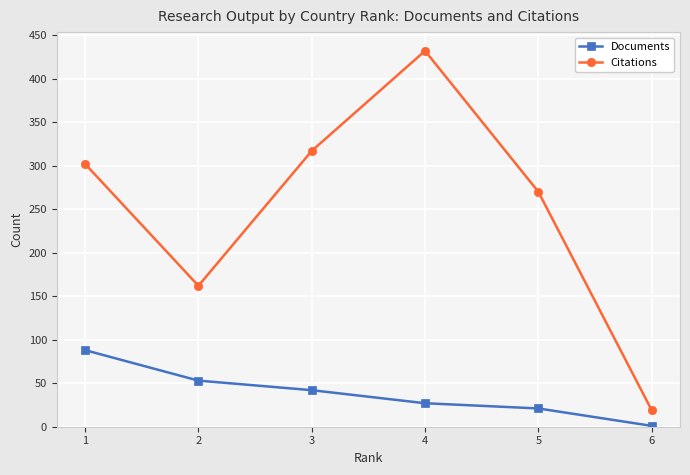

The value of Citations at 1 is 502. True or false?

False